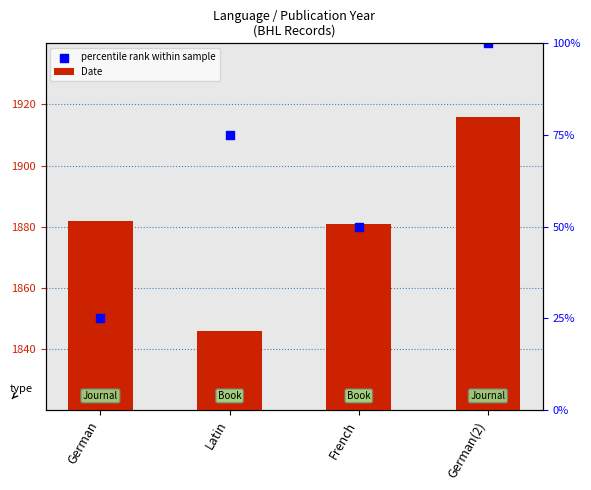

At which category is the sum across all series the highest?

German(2)